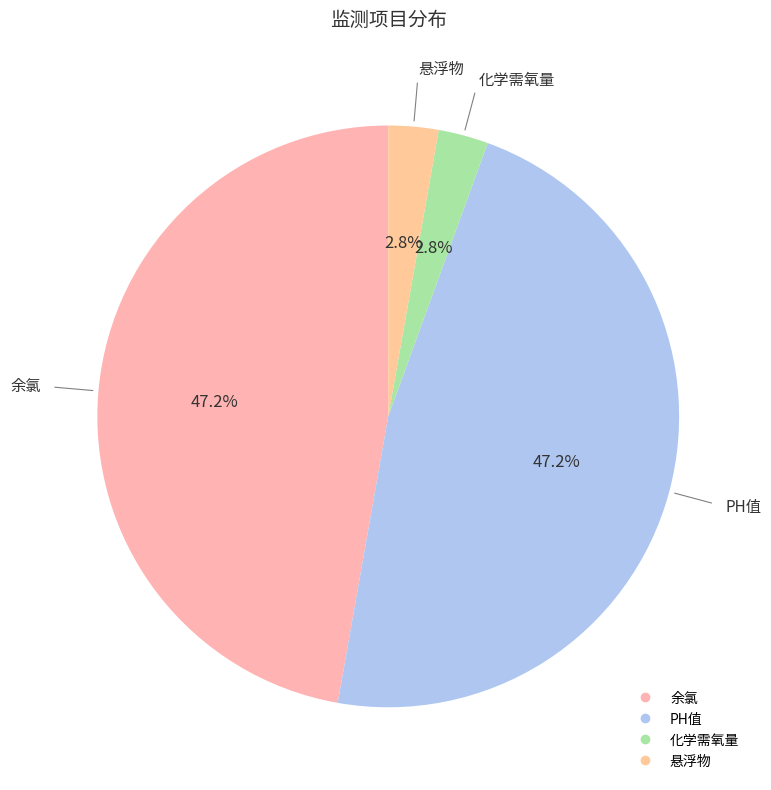

Count the number of slices in the pie.

4